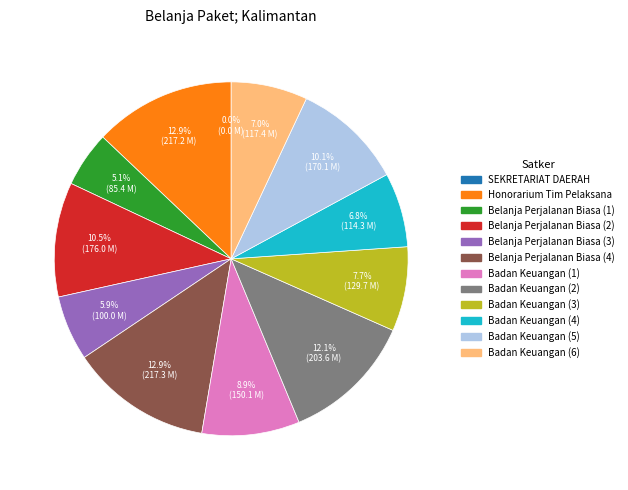

Approximately how many times larger is the value at Badan Keuangan (4) compared to Badan Keuangan (2)?

0.6